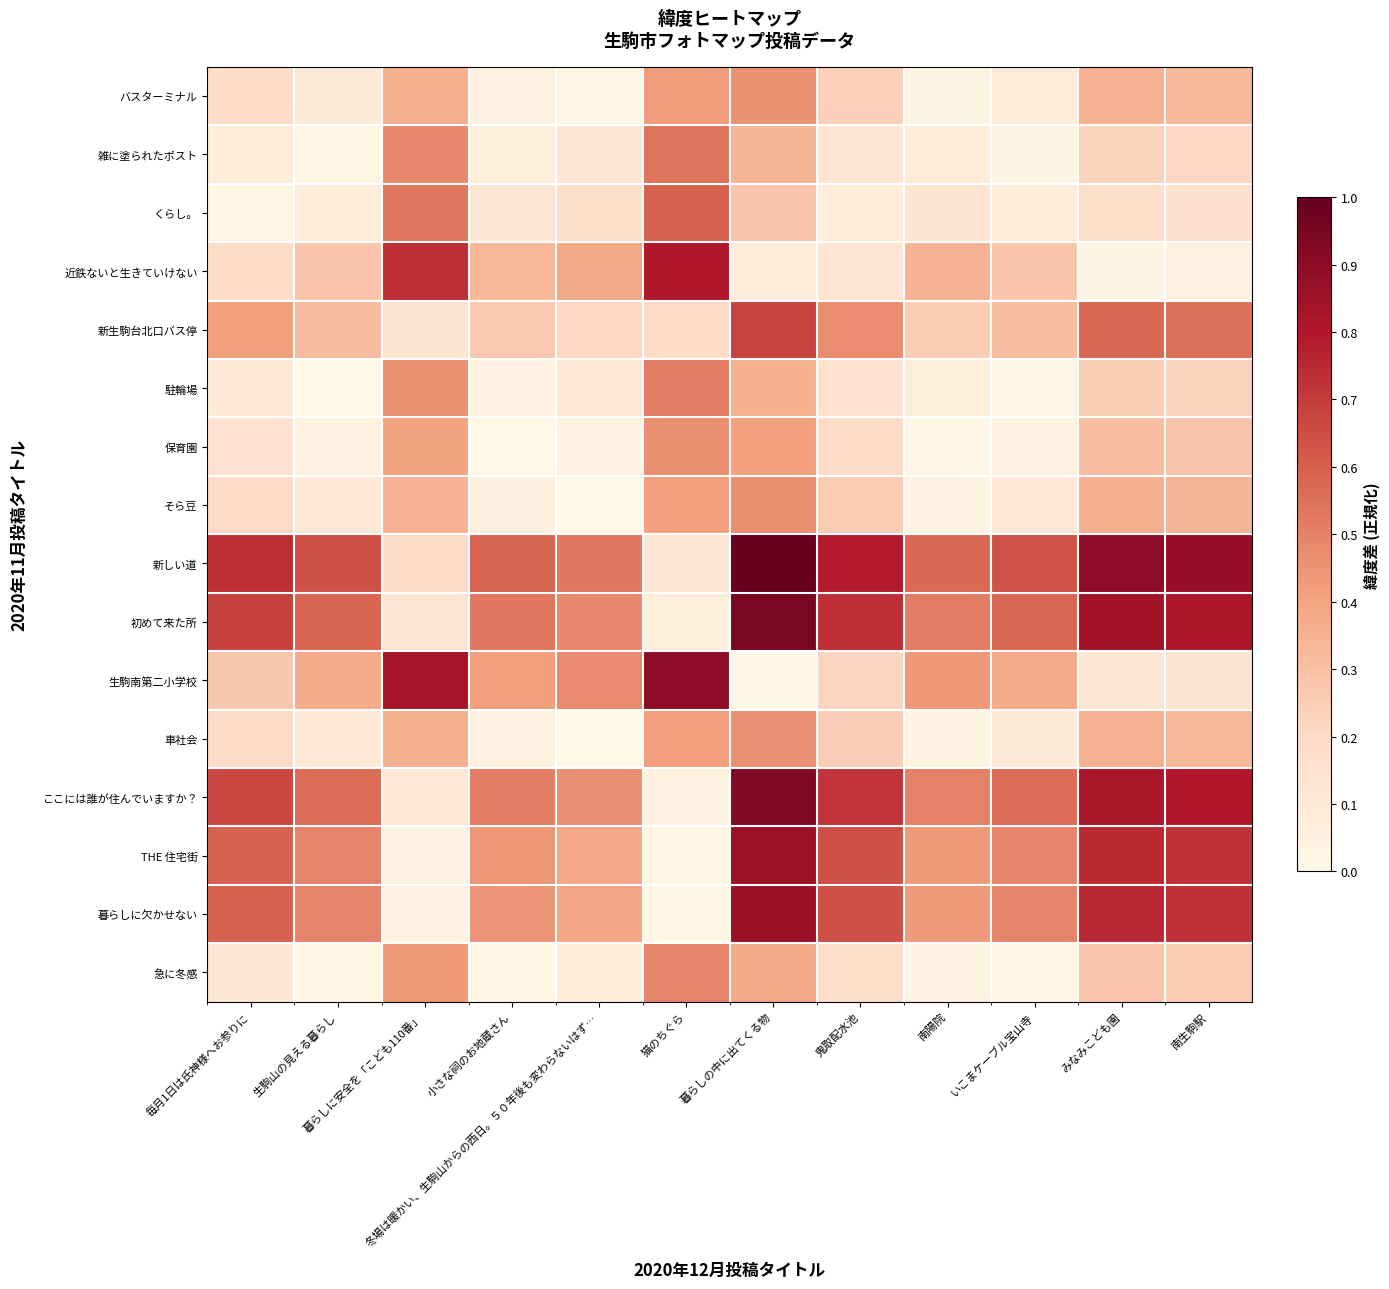

Between 冬場は暖かい、生駒山からの西日。５０年後も変わらないはず… and 暮らしに安全を「こども110番」, which is larger?

暮らしに安全を「こども110番」